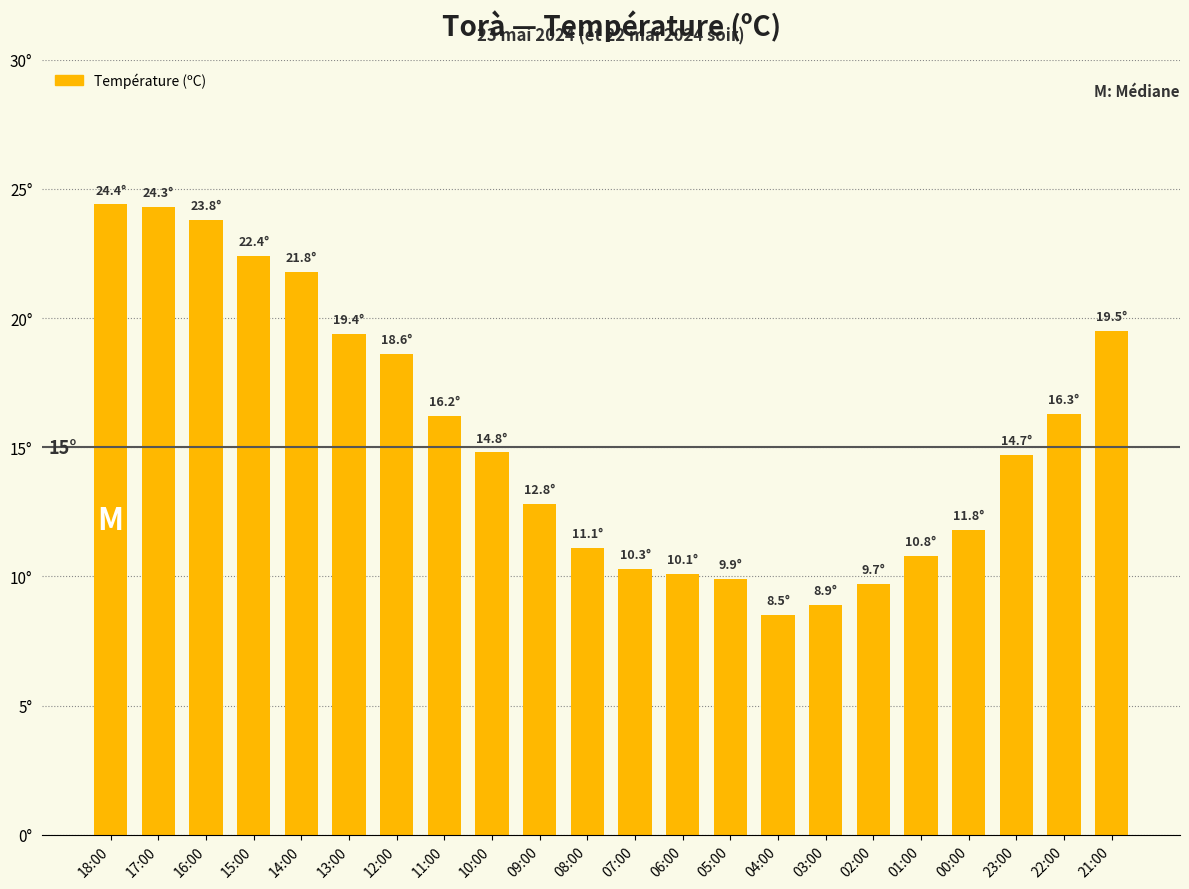

The value at 23:00 is 14.7. True or false?

True